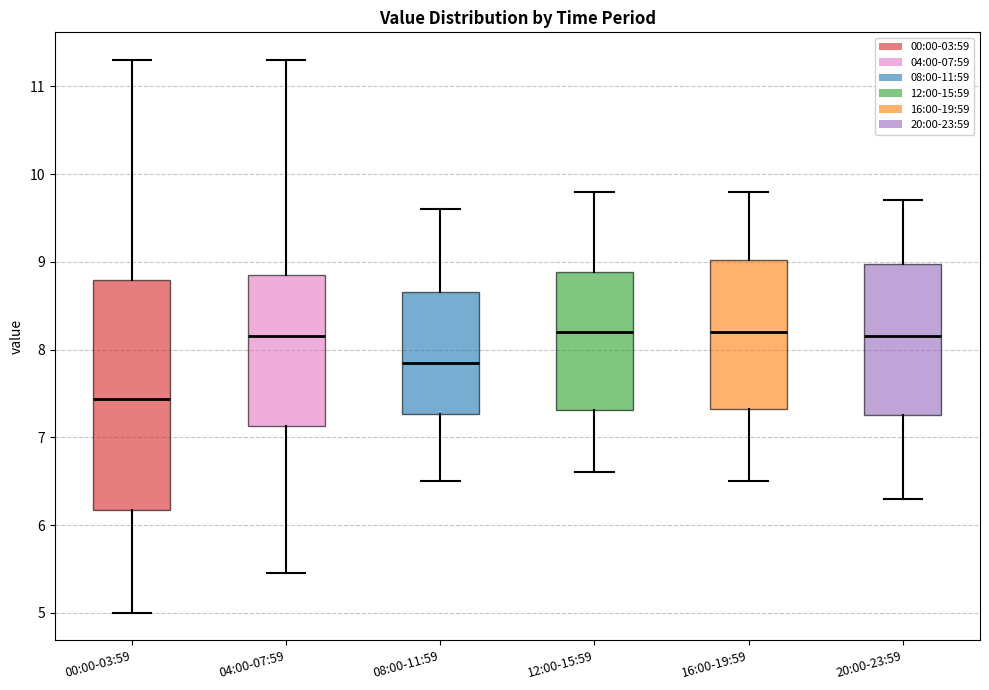

Where does the median line of the box for 08:00-11:59 sit on the y-axis? The values are not printed on the chart, so give them approximately, as read against the axis.

7.9